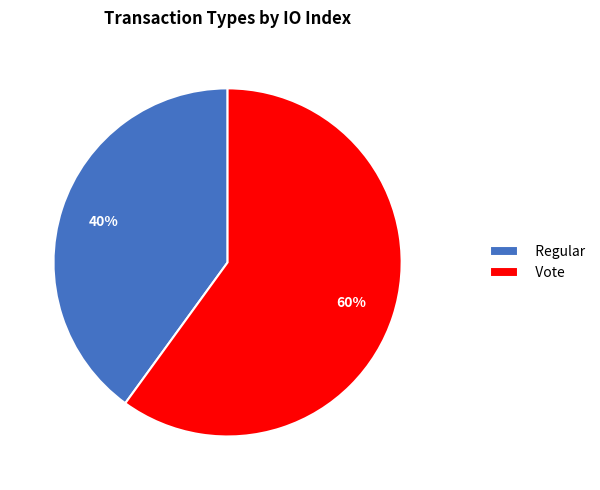

How many slices are in this pie chart?

2